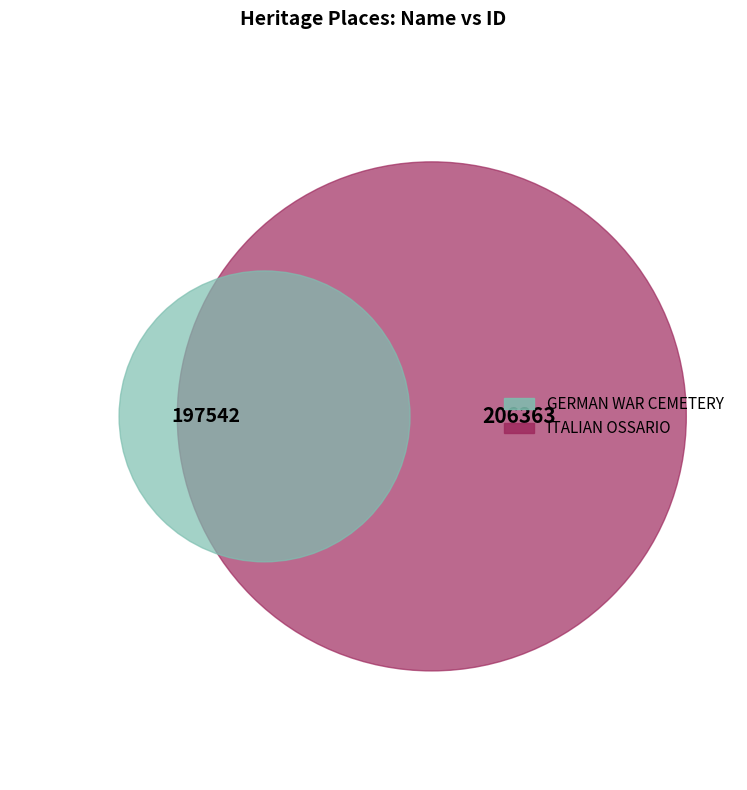

To the nearest percent, what is the average slice percentage?

50%